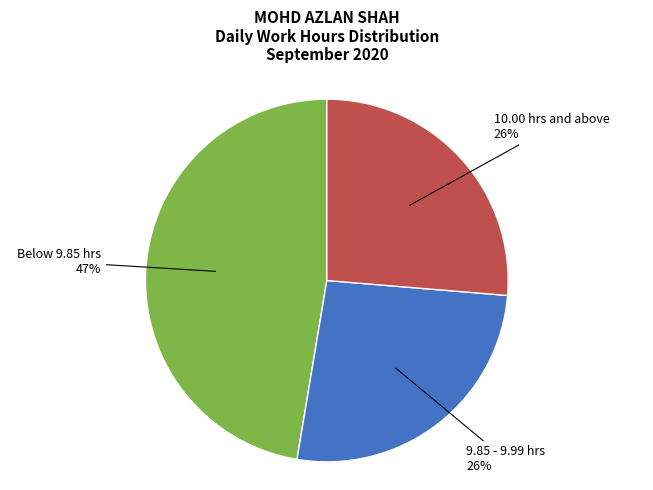

To the nearest percent, what is the average slice percentage?

33%